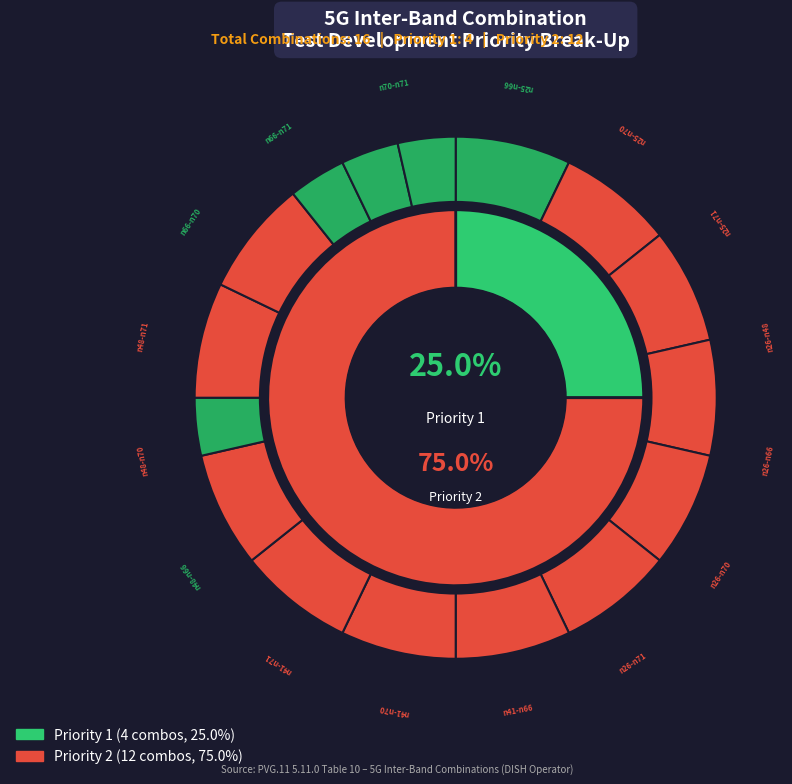

What is the largest slice in the pie chart?

n25-n66